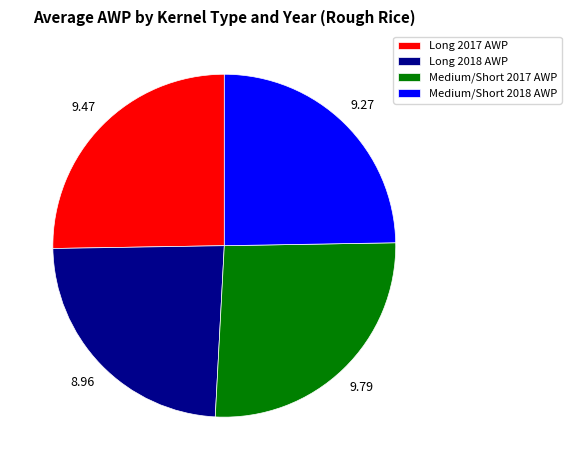

Is there a majority slice in this chart?

No